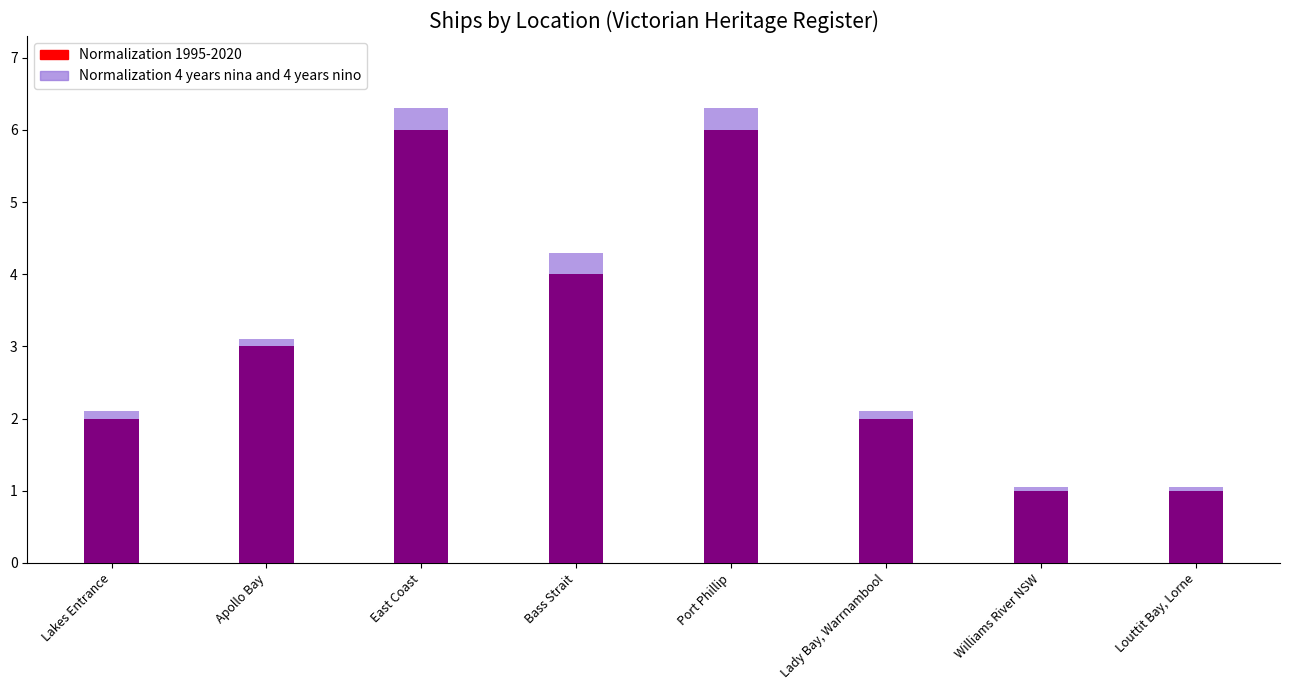

How many bars are there in each group?

2